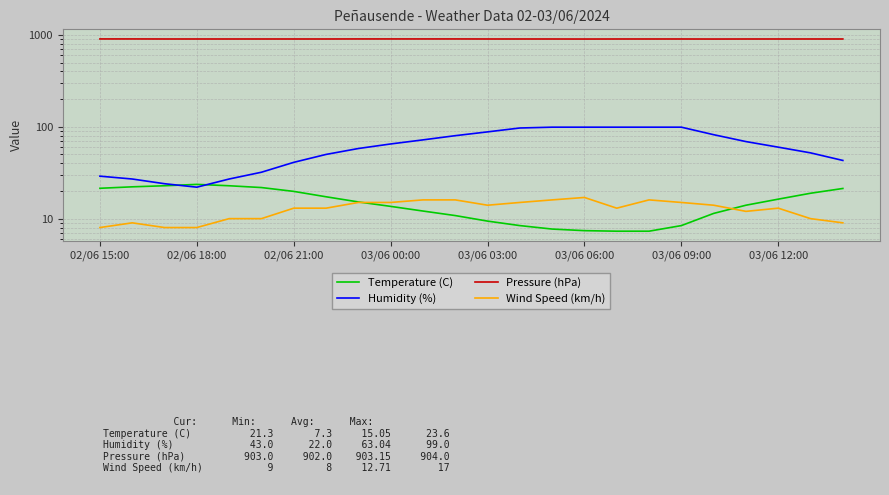

What are all the series names shown in the legend?

Temperature (C), Humidity (%), Pressure (hPa), Wind Speed (km/h)